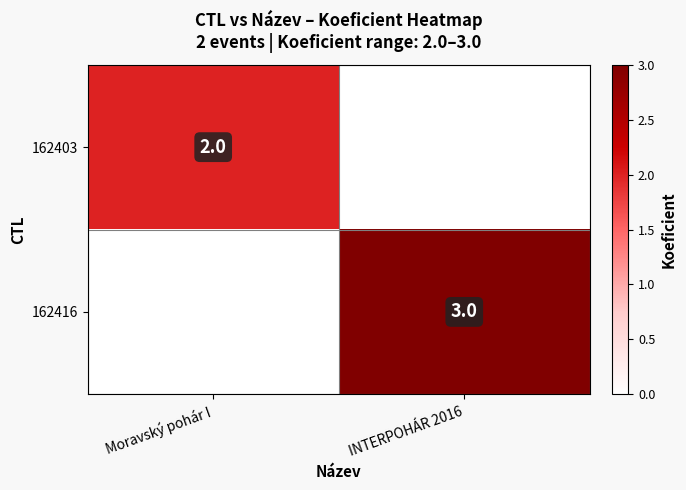

The 162416 series shows 3 at INTERPOHÁR 2016. True or false?

True